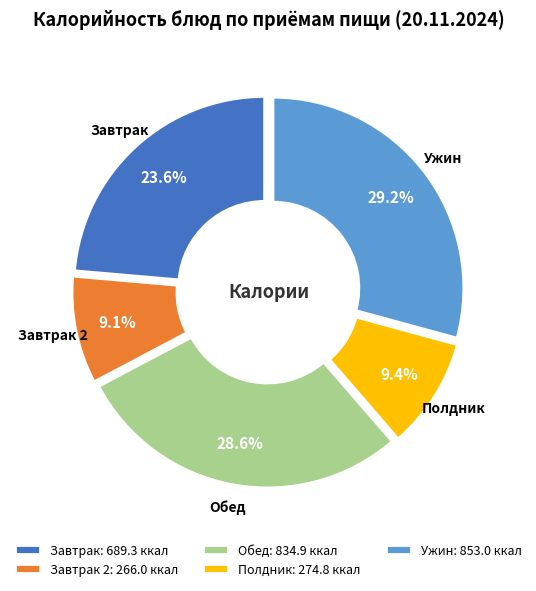

To the nearest percent, what is the average slice percentage?

20%